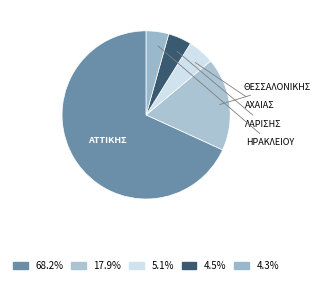

Does ΑΤΤΙΚΗΣ account for over 50% of the chart?

Yes